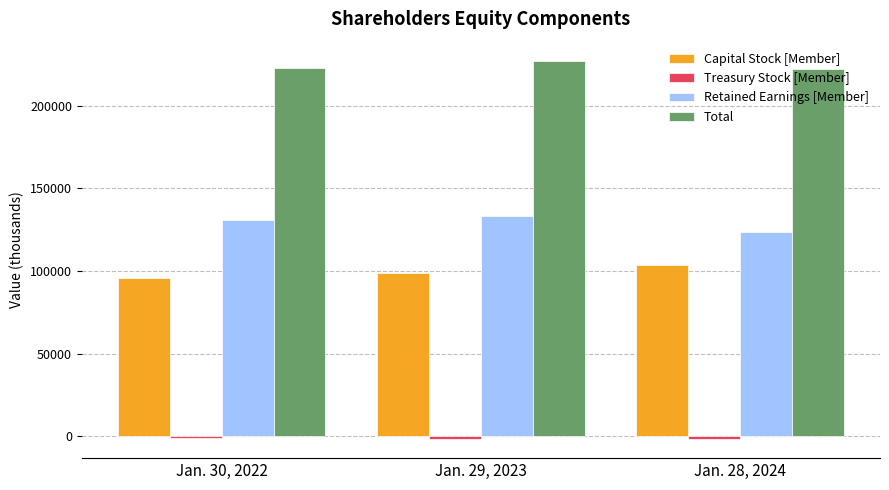

What is the sum of all Capital Stock [Member] values?

297936